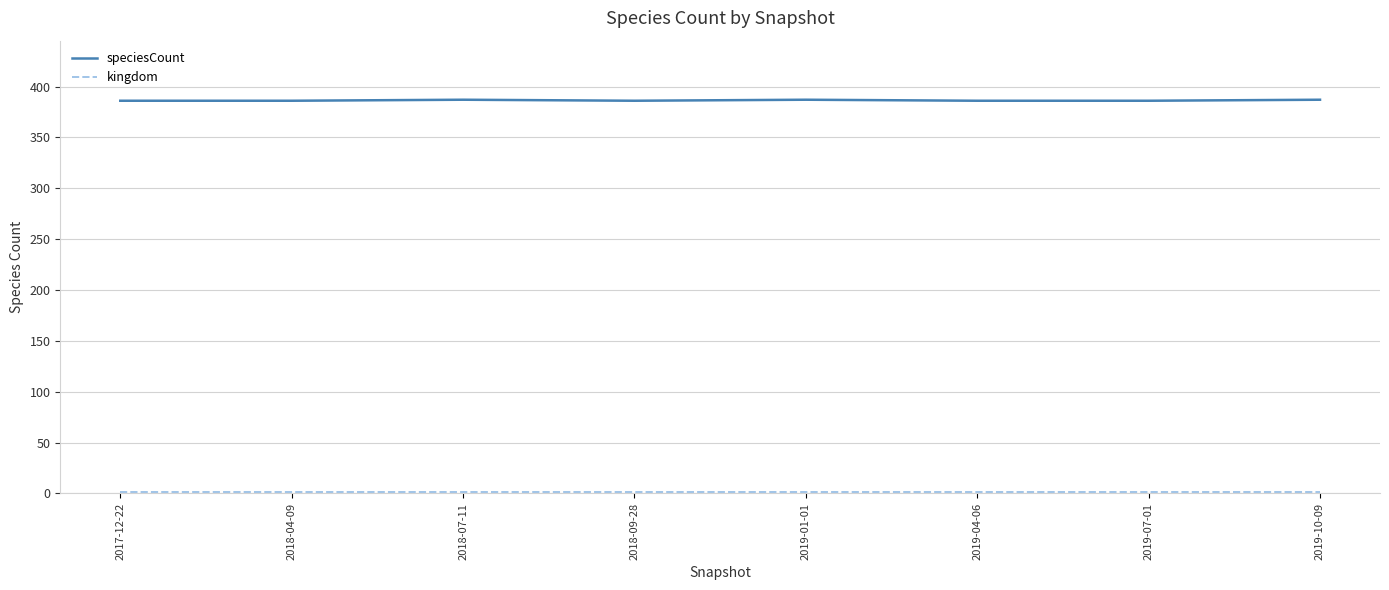

Which series has the largest total across all categories?

speciesCount